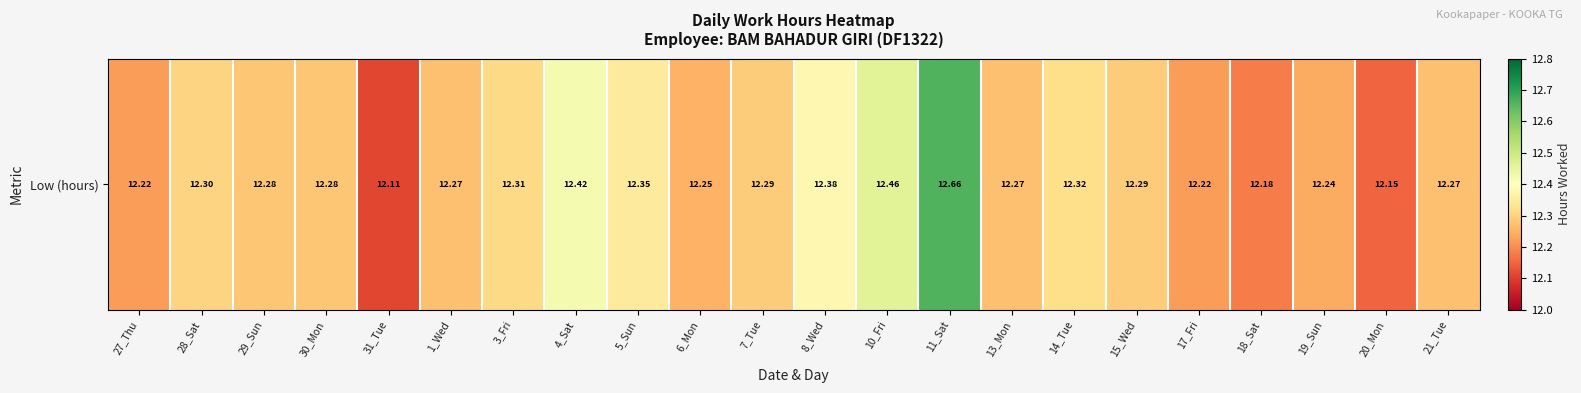

List the labels in order of value, largest first.

11_Sat, 10_Fri, 4_Sat, 8_Wed, 5_Sun, 14_Tue, 3_Fri, 28_Sat, 7_Tue, 15_Wed, 29_Sun, 30_Mon, 1_Wed, 13_Mon, 21_Tue, 6_Mon, 19_Sun, 27_Thu, 17_Fri, 18_Sat, 20_Mon, 31_Tue